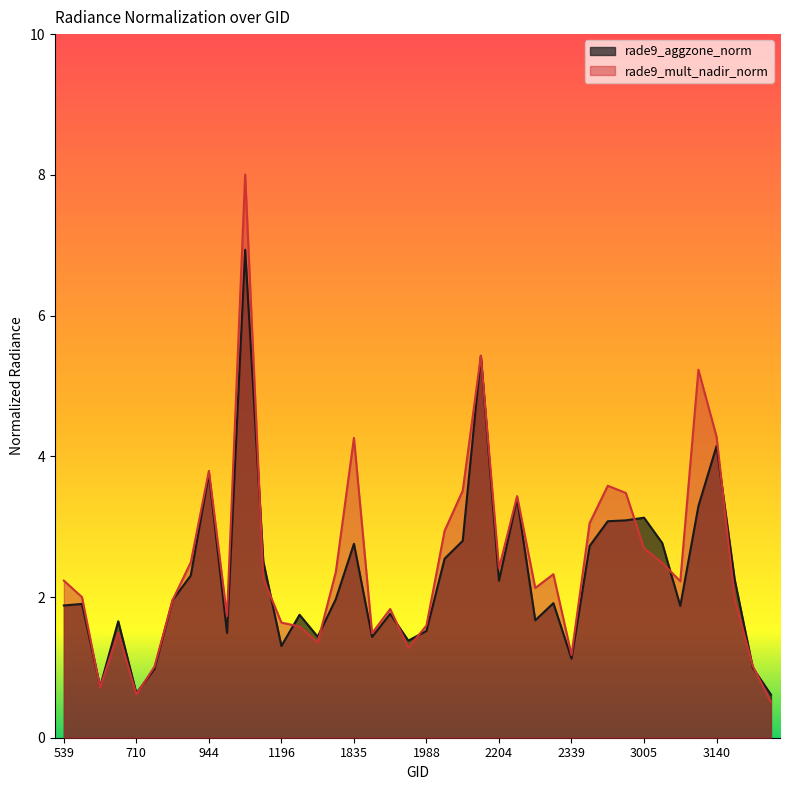

What value does the rade9_mult_nadir_norm series have at 2366?

3.1